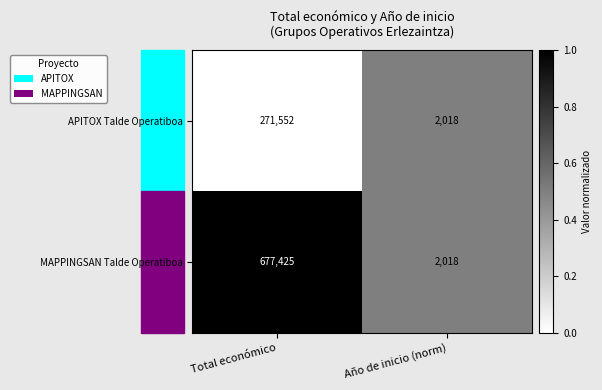

What is the lowest value of the APITOX Talde Operatiboa series?

2018